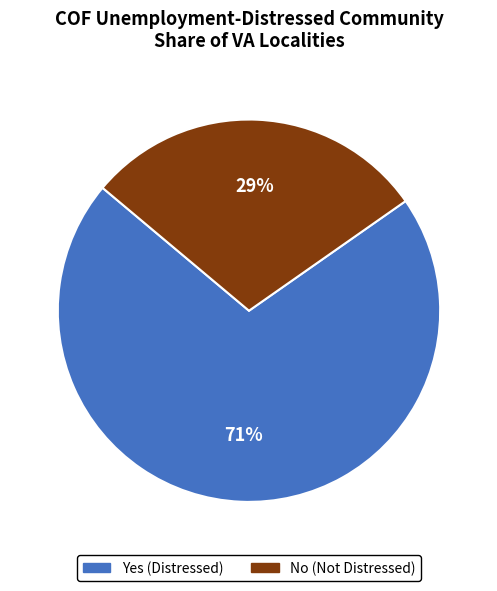

Is the sum of No (Not Distressed) and Yes (Distressed) greater than half?

Yes